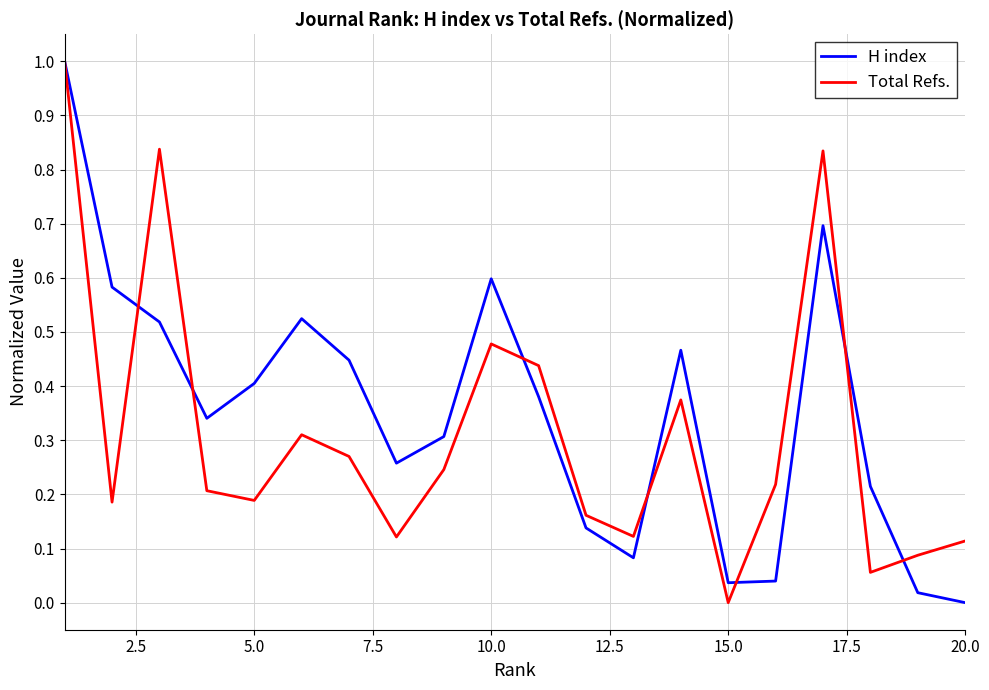

How many lines are shown in the chart?

2